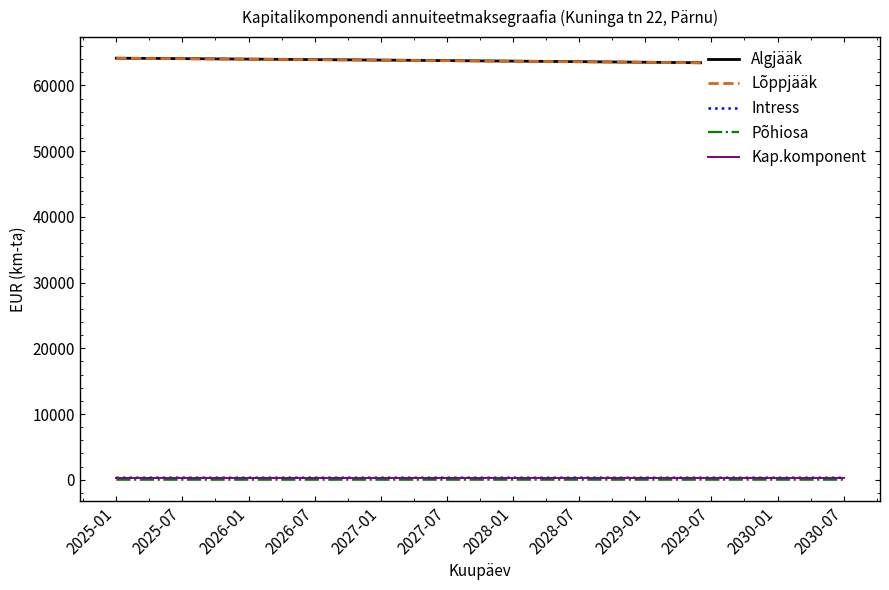

Reading left to right, list all the values displayed in this chart.

Algjääk: 2025-01=64152.9	2025-07=64083.8	2026-01=64012.5	2026-07=63939.1	2027-01=63863.5	2027-07=63785.6	2028-01=63705.0	2028-07=63621.8	2029-01=63535.8	2029-07=63447.0	2030-01=63355.4	2030-07=63260.8
Lõppjääk: 2025-01=64141.6	2025-07=64072.0	2026-01=64000.4	2026-07=63926.7	2027-01=63850.7	2027-07=63772.6	2028-01=63691.8	2028-07=63608.4	2029-01=63522.2	2029-07=63433.3	2030-01=63341.5	2030-07=63246.8
Intress: 2025-01=315.4	2025-07=315.1	2026-01=314.7	2026-07=314.4	2027-01=314.0	2027-07=313.6	2028-01=313.2	2028-07=312.8	2029-01=312.4	2029-07=312.0	2030-01=311.5	2030-07=311.1
Põhiosa: 2025-01=11.4	2025-07=11.7	2026-01=12.1	2026-07=12.4	2027-01=12.8	2027-07=13.2	2028-01=13.6	2028-07=14.0	2029-01=14.4	2029-07=14.9	2030-01=15.3	2030-07=15.8
Kap.komponent: 2025-01=326.8	2025-07=326.8	2026-01=326.8	2026-07=326.8	2027-01=326.8	2027-07=326.8	2028-01=326.8	2028-07=326.8	2029-01=326.8	2029-07=326.8	2030-01=326.8	2030-07=326.8